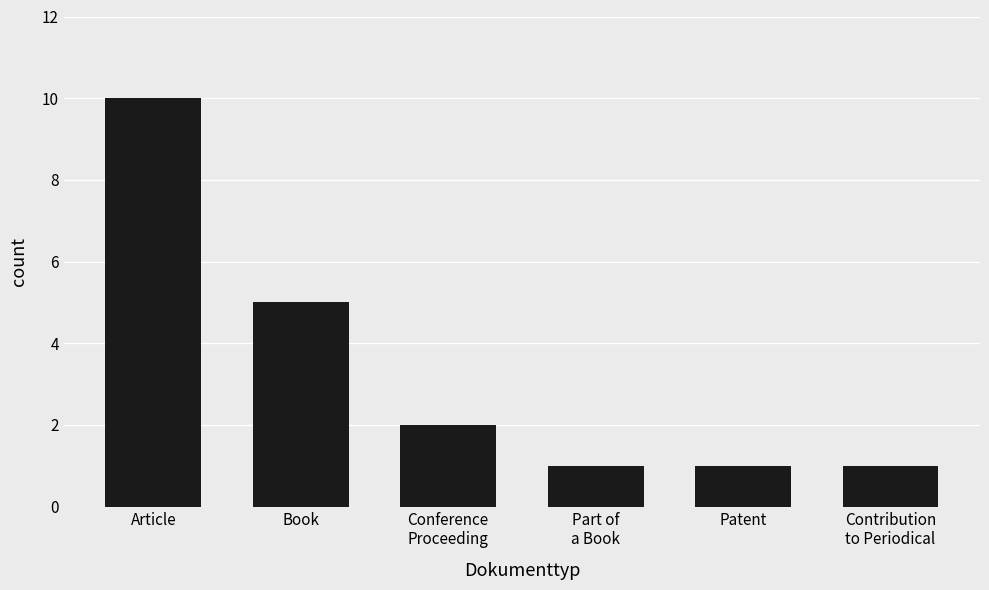

What is the smallest value displayed?

1